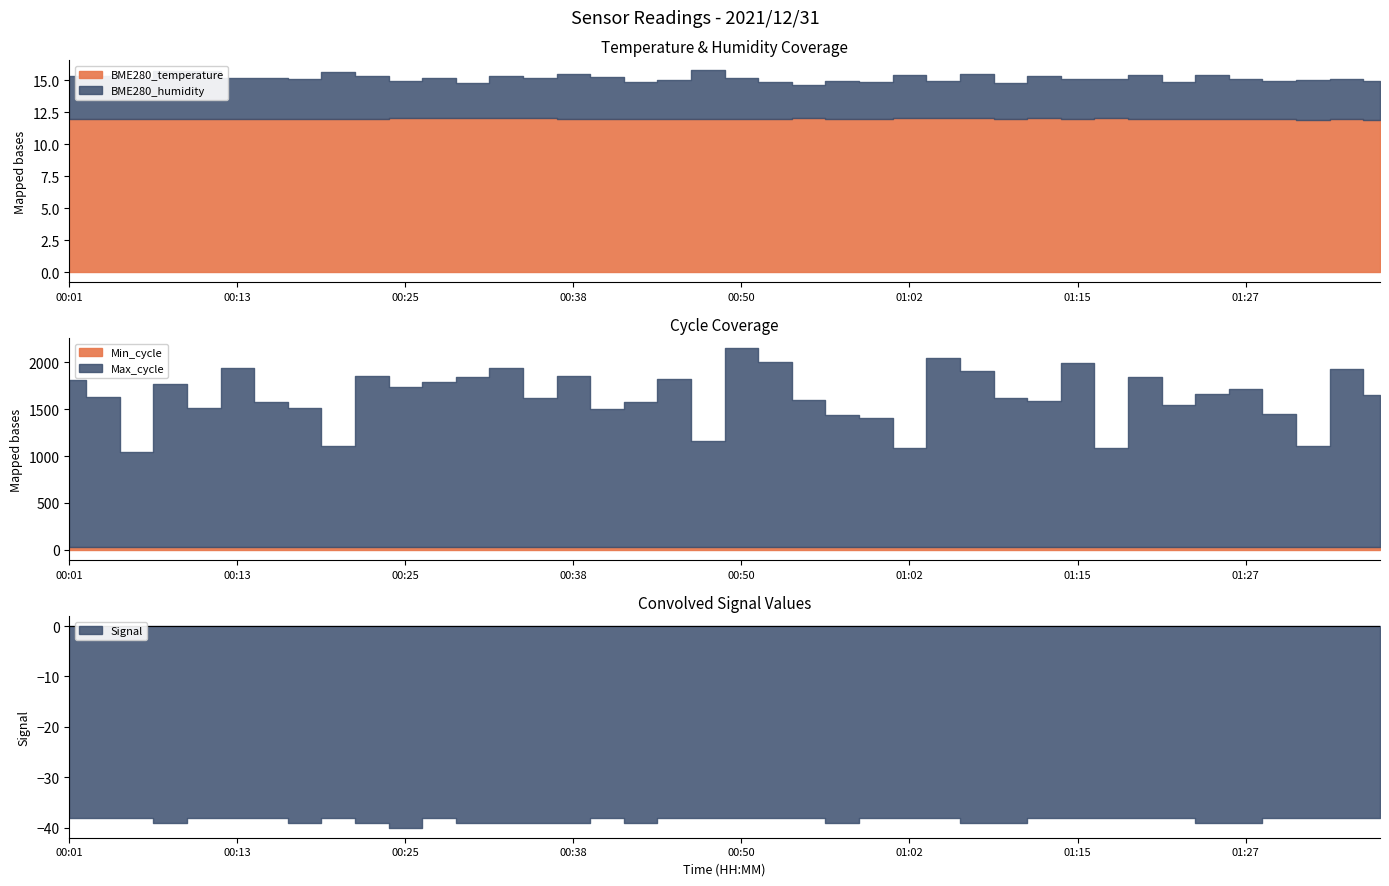

True or false: Max_cycle has a value of 1480.0 at 00:18.

True